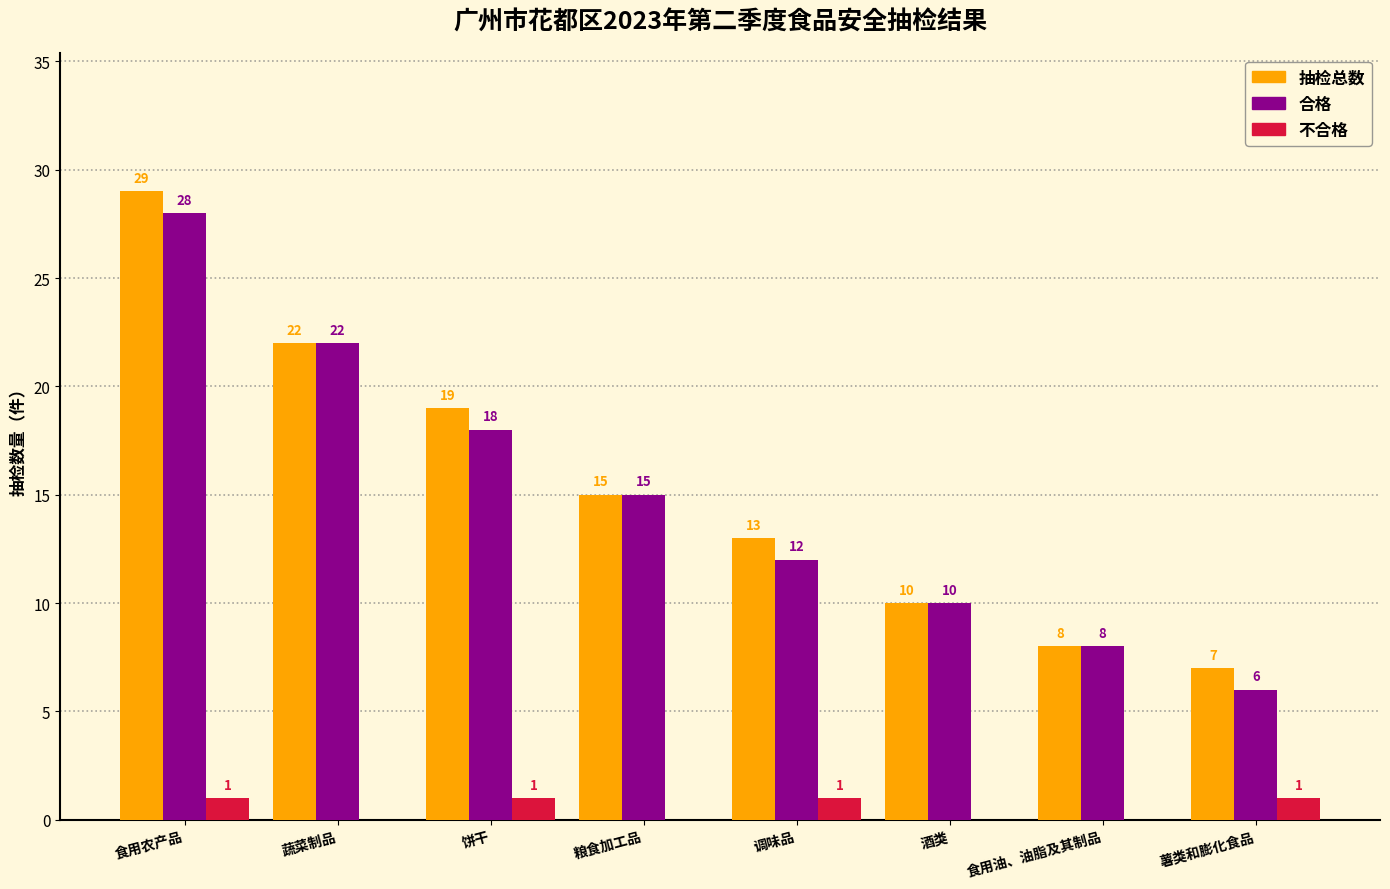

What is the difference between the 合格 values at 调味品 and 饼干?

6